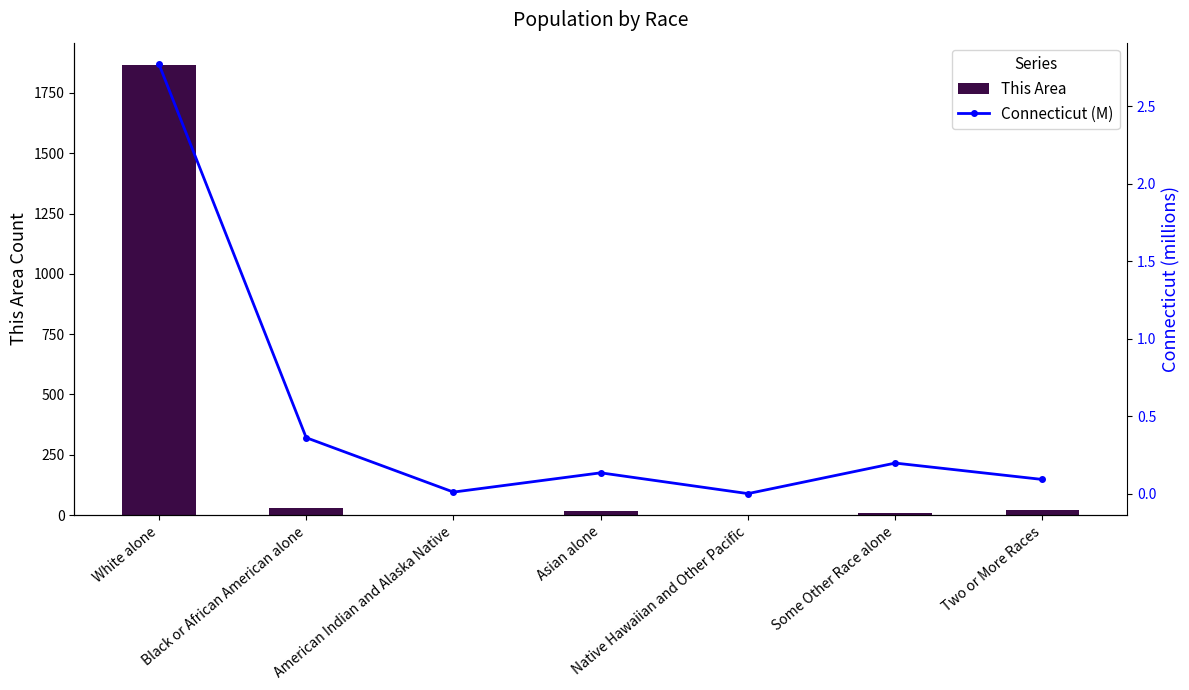

Does the chart contain stacked bars?

No